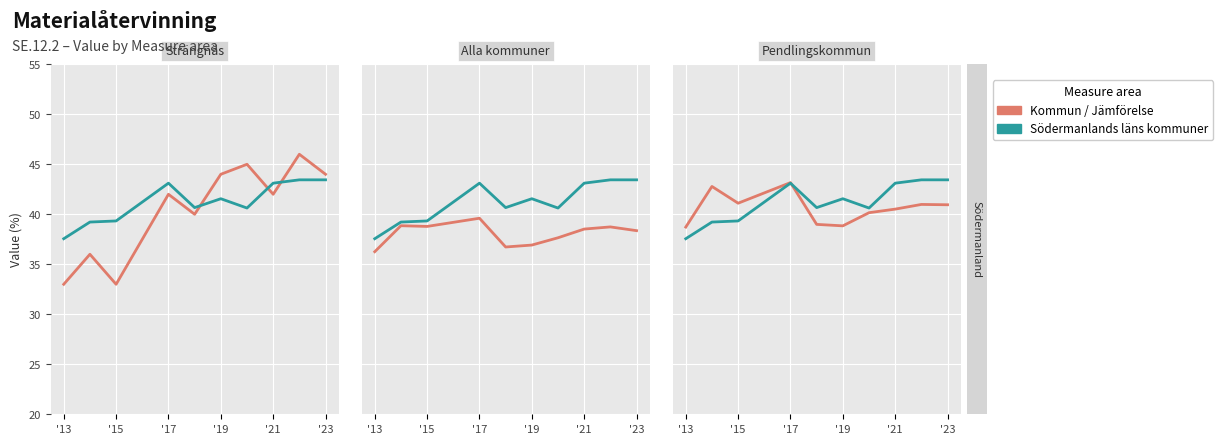

What is the difference between the maximum and minimum values in the Pendlingskommun nära större stad series?

4.4